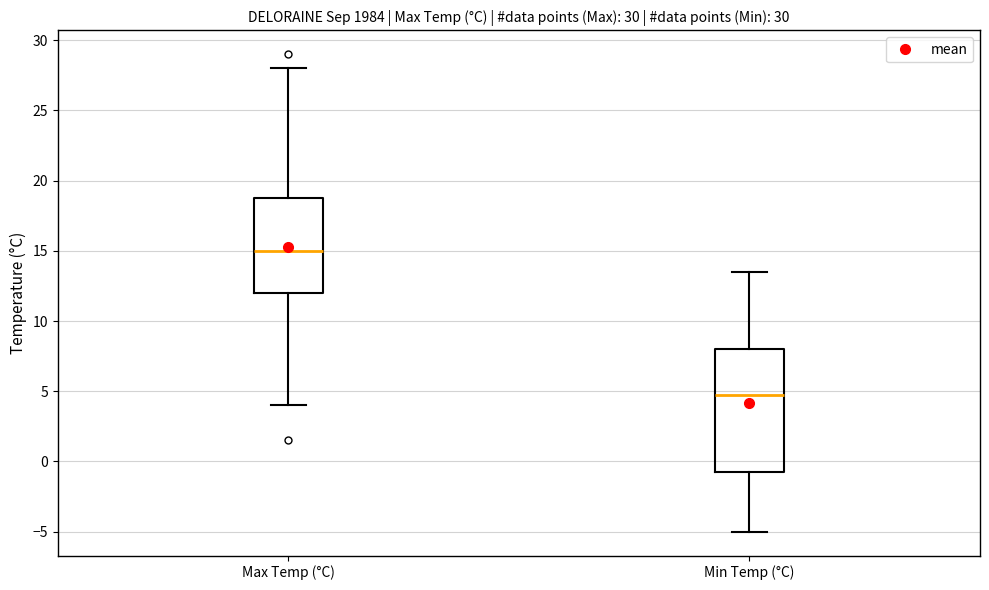

Reading left to right, read every box against the y-axis: the position of its median line, the range the box covers, and the ends of its whiskers. The values are not printed on the chart, so give them approximately, as read against the axis.

Max Temp (°C): median 15.0, box 12.0 to 19.0, whiskers 4.0 to 28.0
Min Temp (°C): median 5.0, box -0.5 to 8.0, whiskers -5.0 to 13.5